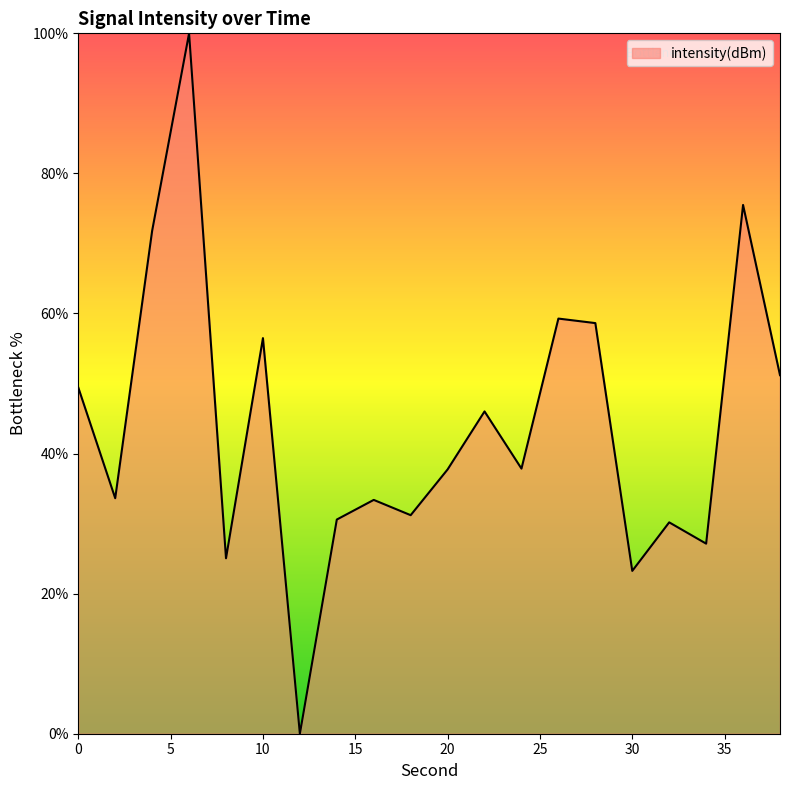

What is the difference between the maximum and minimum values?

100.0